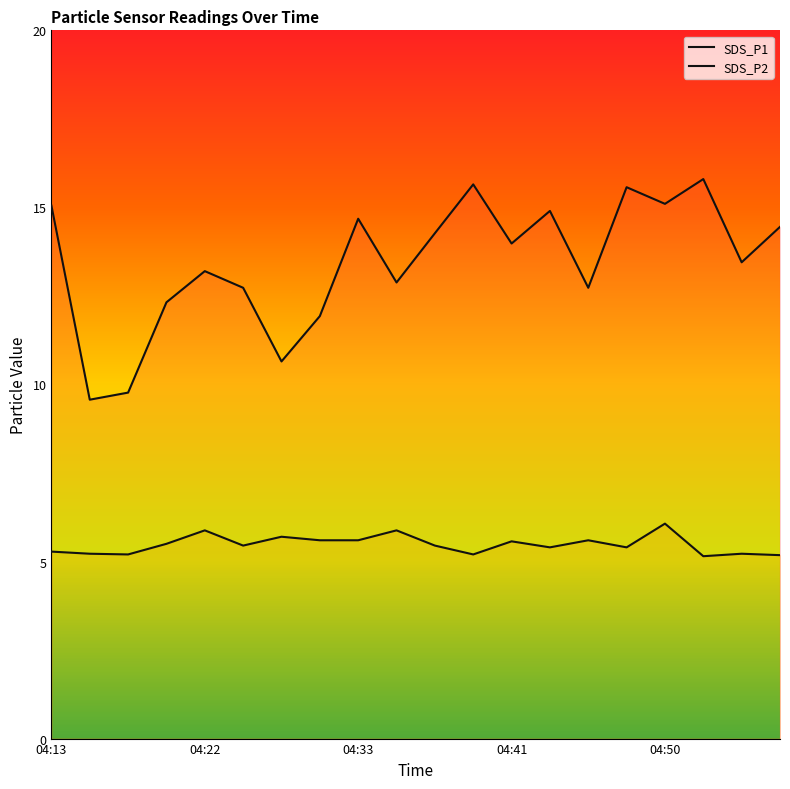

True or false: SDS_P1 and SDS_P2 intersect in this chart.

False